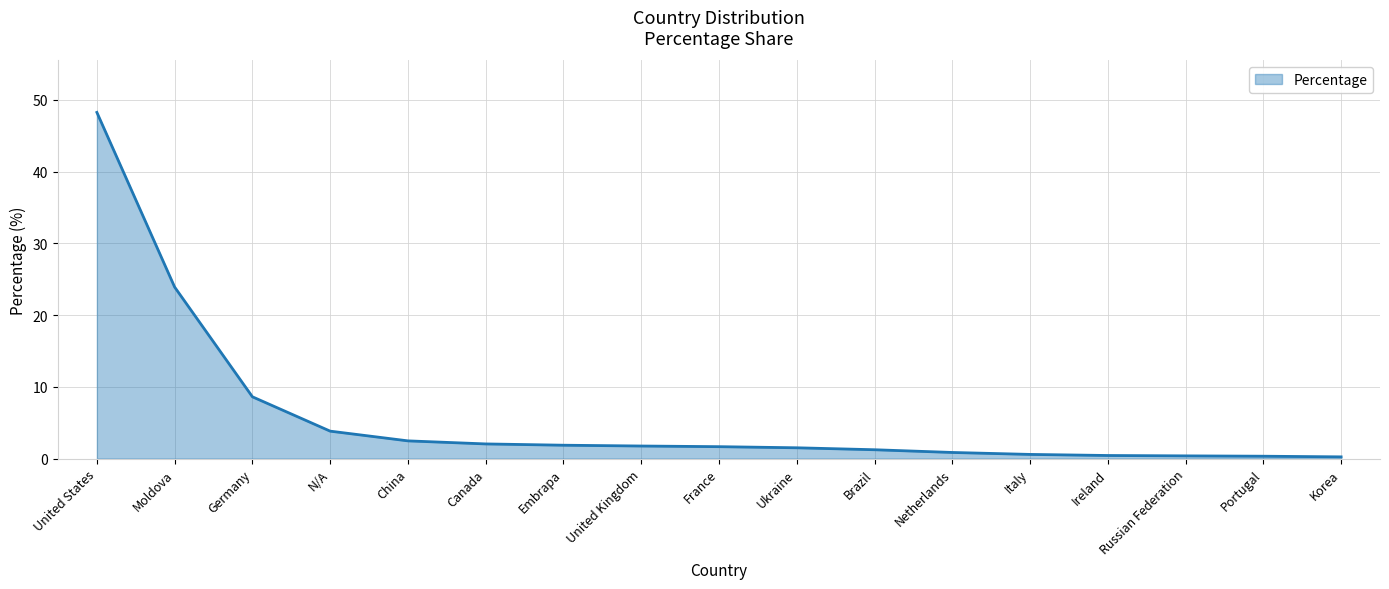

True or false: the data shows 2.0 at Canada.

True